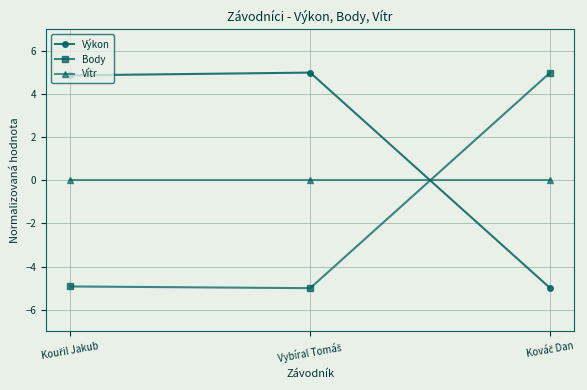

Reading right to left, list all the values displayed in this chart.

Výkon: -5.0	5.0	4.9
Body: 5.0	-5.0	-4.9
Vítr: 0.0	0.0	0.0